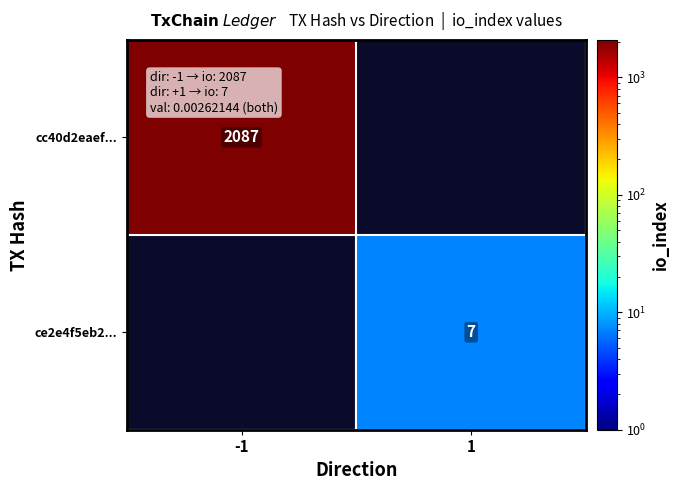

Is it true that cc40d2eaef... equals 2087 at -1?

True